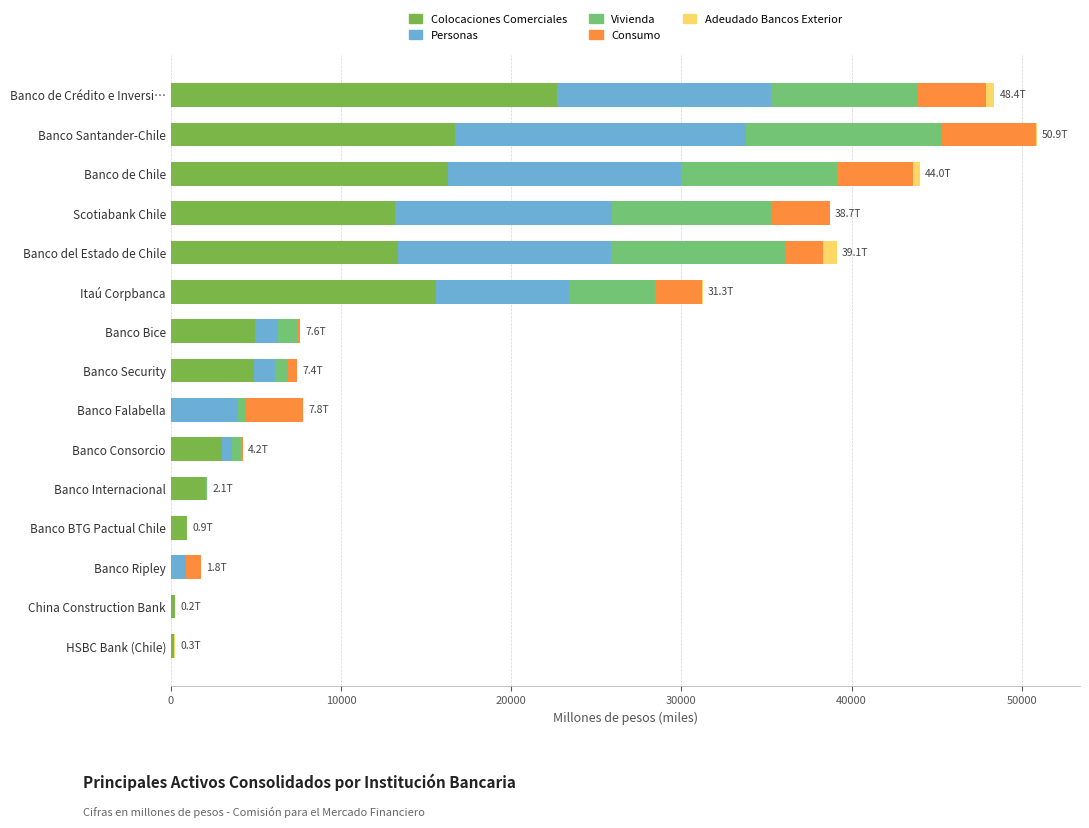

What are all the series names shown in the legend?

Colocaciones Comerciales, Personas, Vivienda, Consumo, Adeudado Bancos Exterior